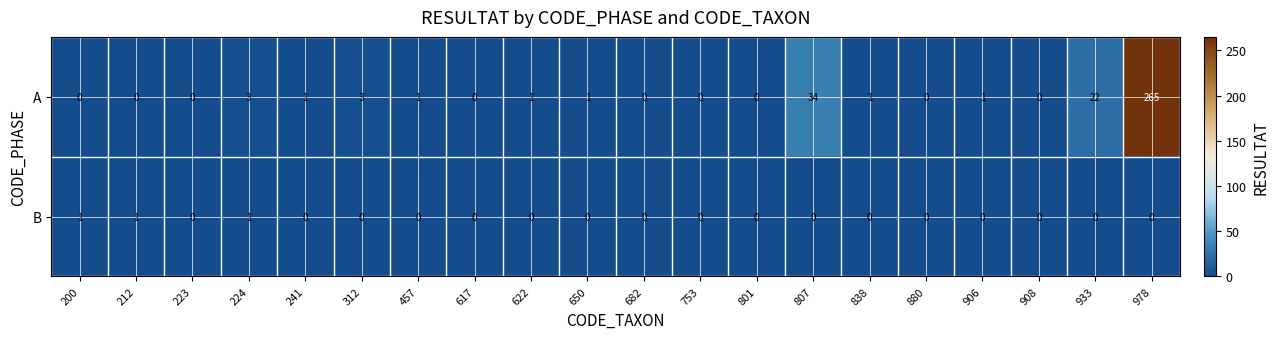

At how many categories does at least one series exceed 99?

1